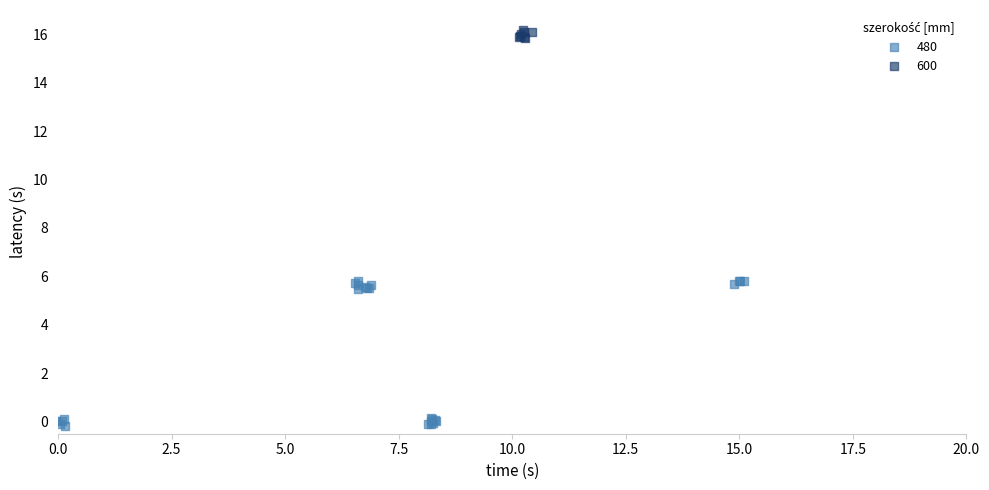

Which series has the widest spread of Y values?

480